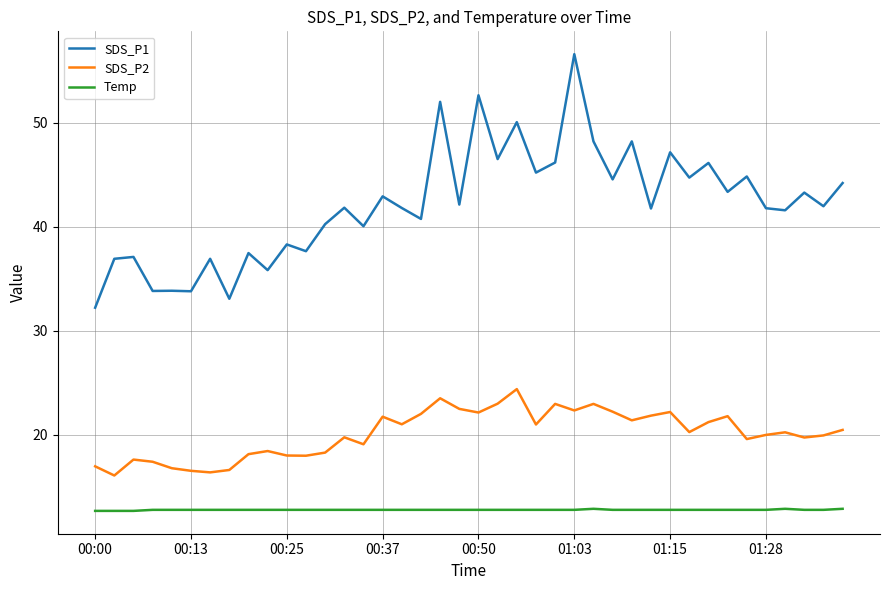

How many lines are shown in the chart?

3